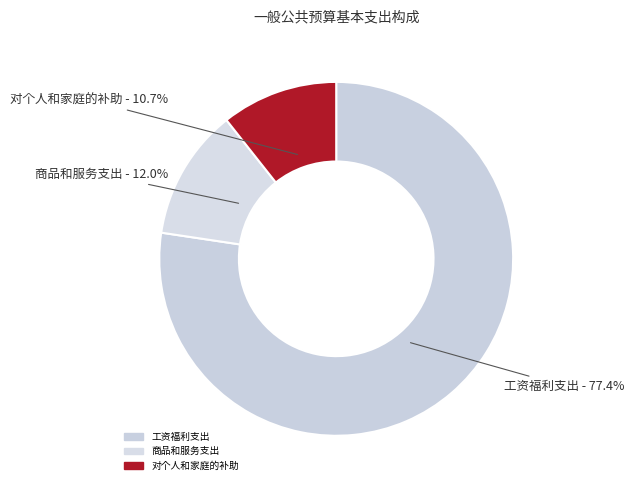

Count the number of slices in the pie.

3